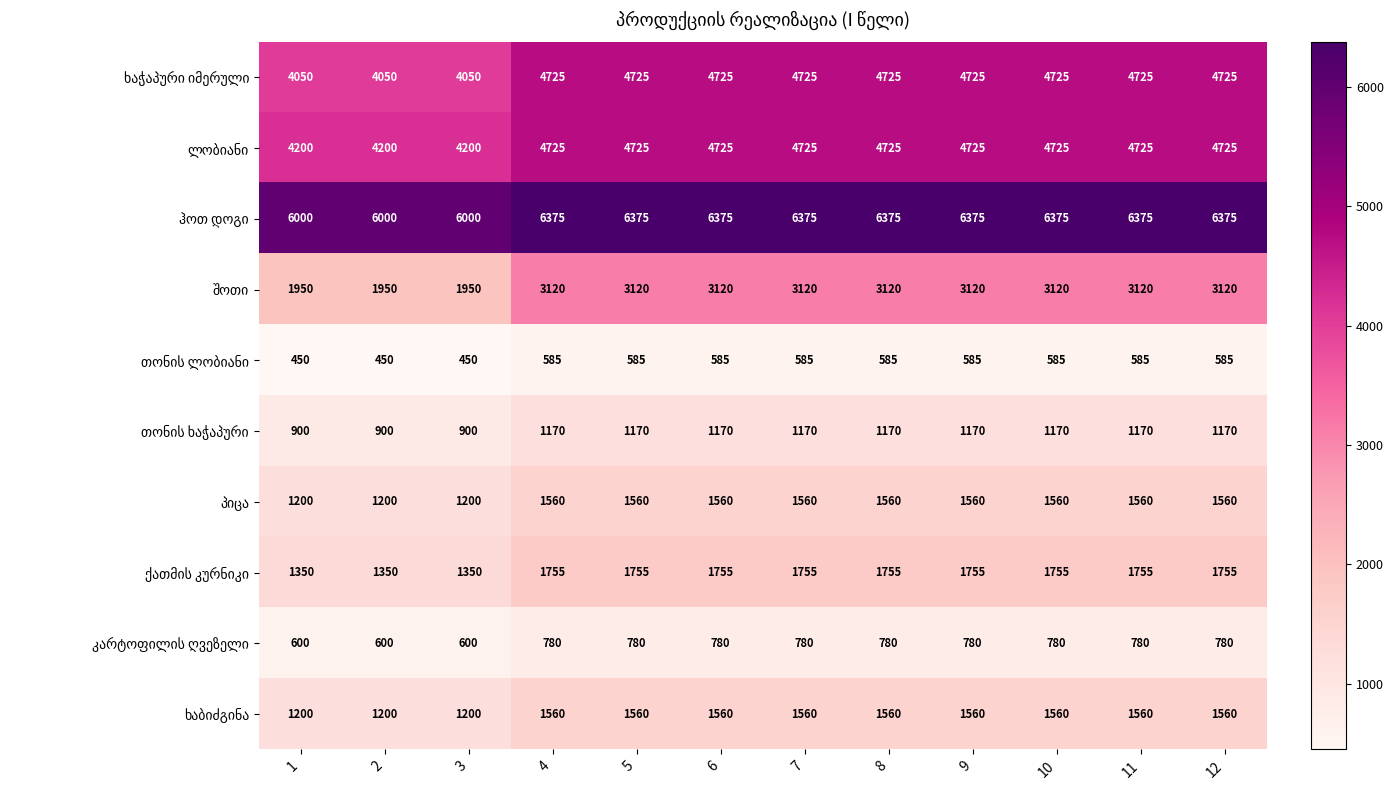

What is the total value across all series at 1?

21900